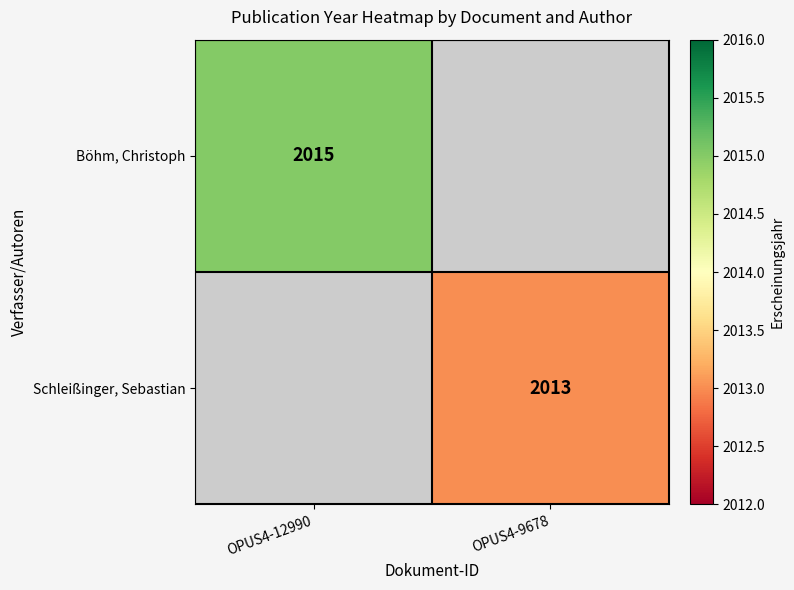

Is it true that Schleißinger, Sebastian equals 3126 at OPUS4-9678?

False